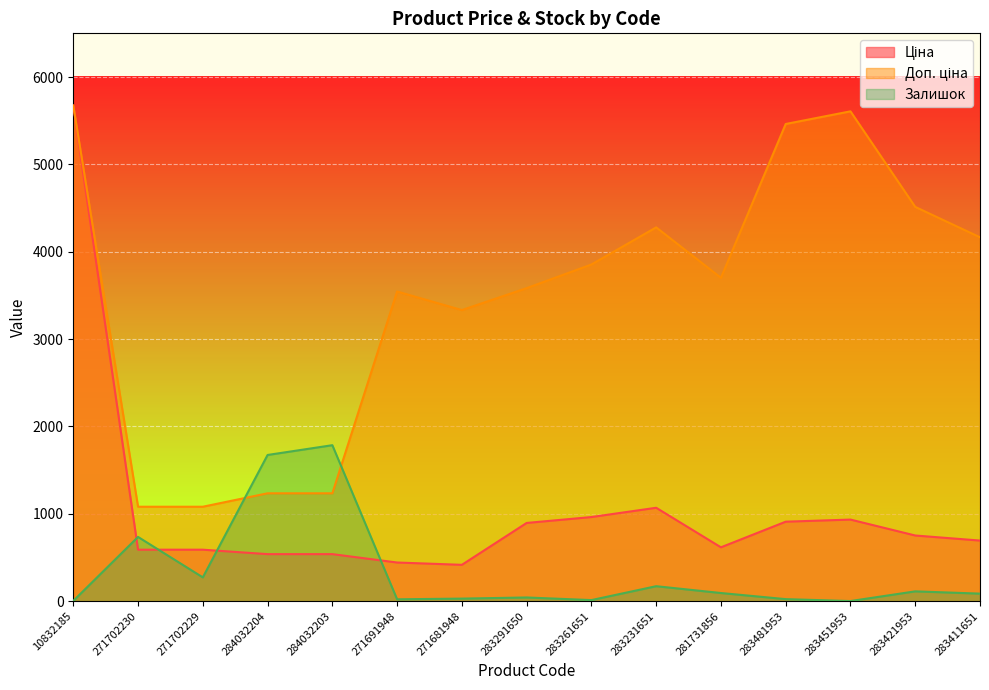

Is the value of Доп. ціна at 10832185 greater than the value of Залишок at 281731856?

Yes